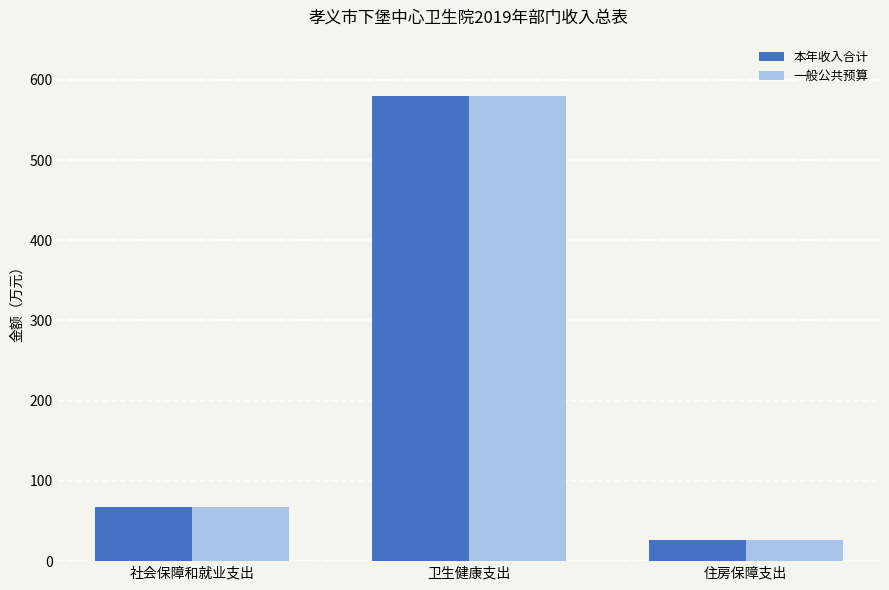

True or false: 一般公共预算 has a value of 26.9 at 住房保障支出.

True